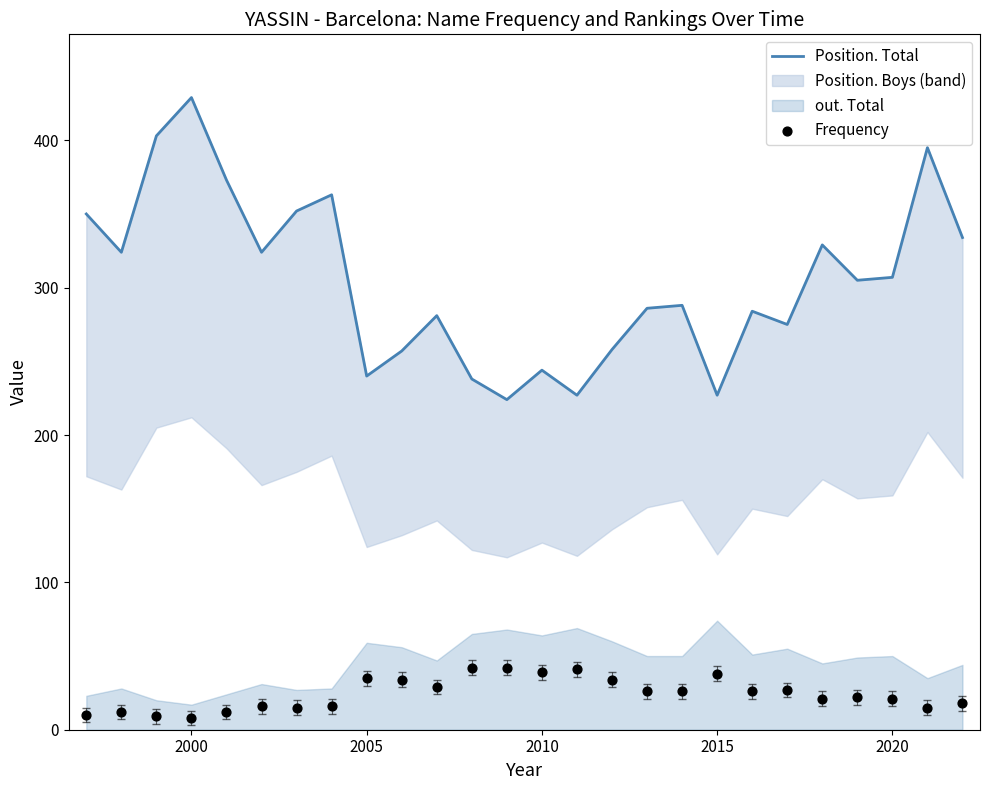

Which series contains the lowest Y value?

Frequency